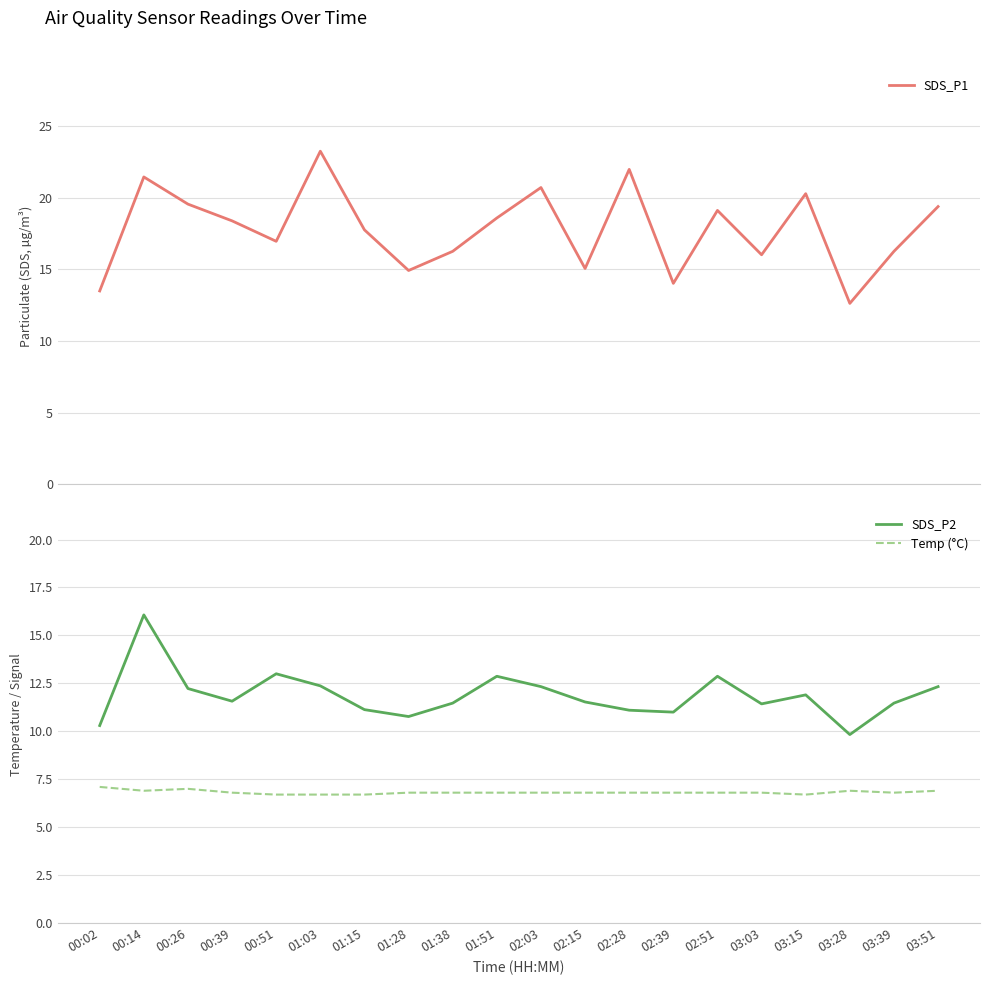

How many data points in SDS_P1 are less than 18?

10